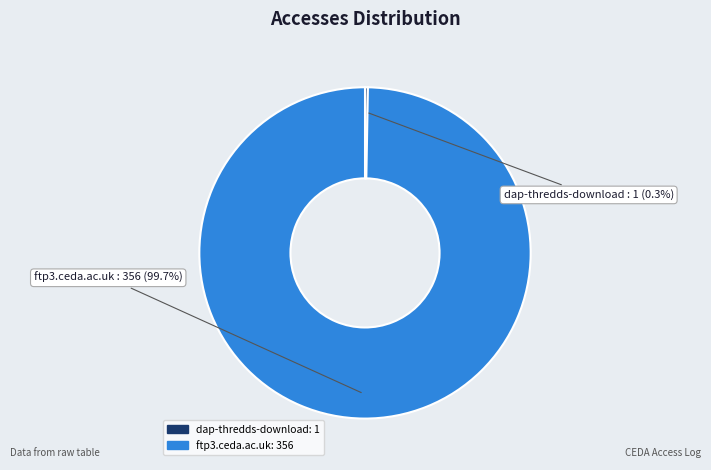

Approximately how many times larger is the value at ftp3.ceda.ac.uk compared to dap-thredds-download?

356.0